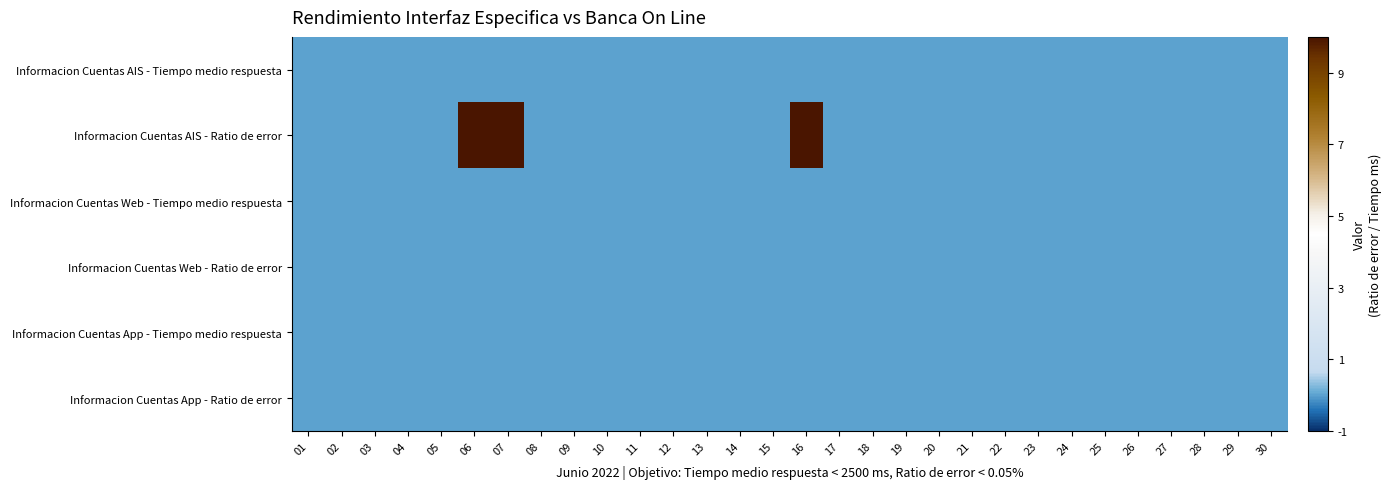

List the series in order of their peak value, lowest first.

Informacion Cuentas AIS - Tiempo medio respuesta, Informacion Cuentas Web - Tiempo medio respuesta, Informacion Cuentas Web - Ratio de error, Informacion Cuentas App - Tiempo medio respuesta, Informacion Cuentas App - Ratio de error, Informacion Cuentas AIS - Ratio de error